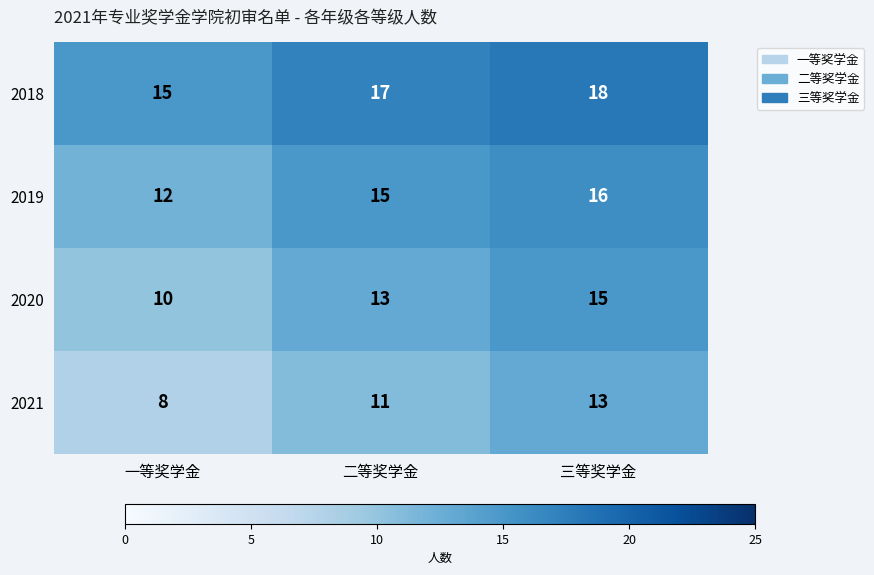

What is the smallest value displayed?

8